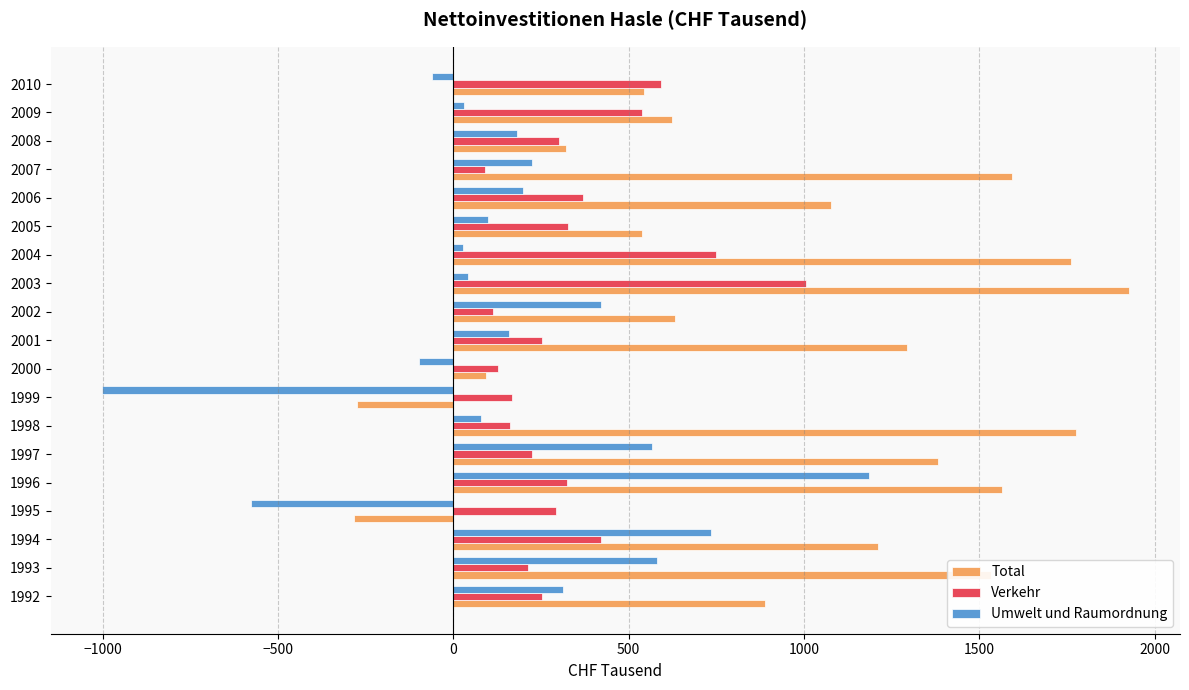

What is the highest value of the Verkehr series?

1006.5